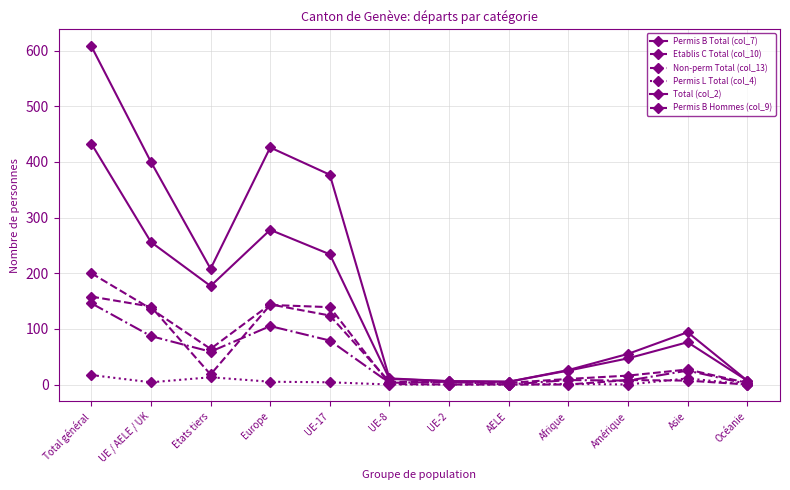

How many lines are shown in the chart?

6